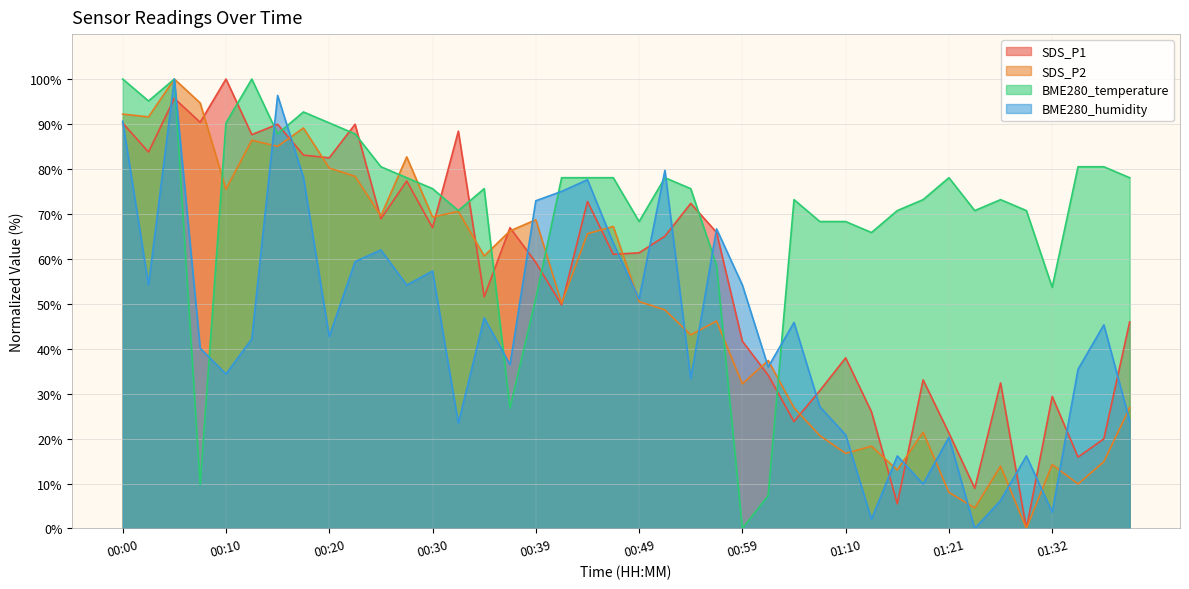

Where does the BME280_temperature series first go above 75?

00:00